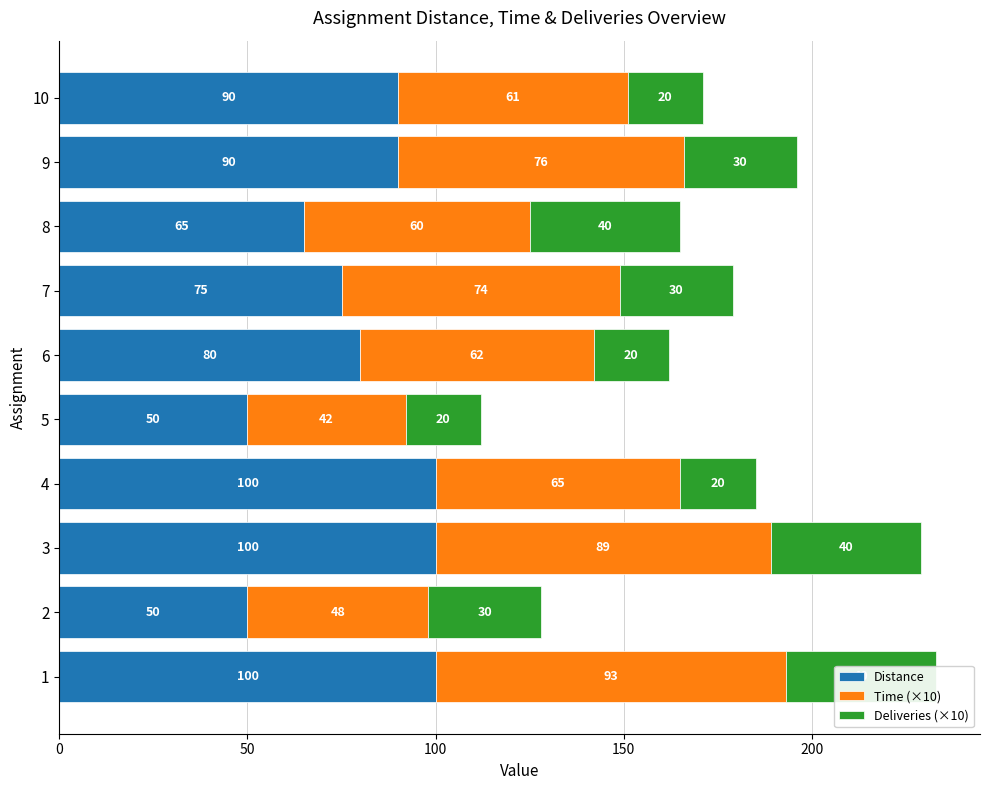

True or false: Distance has a value of 35 at 9.

False